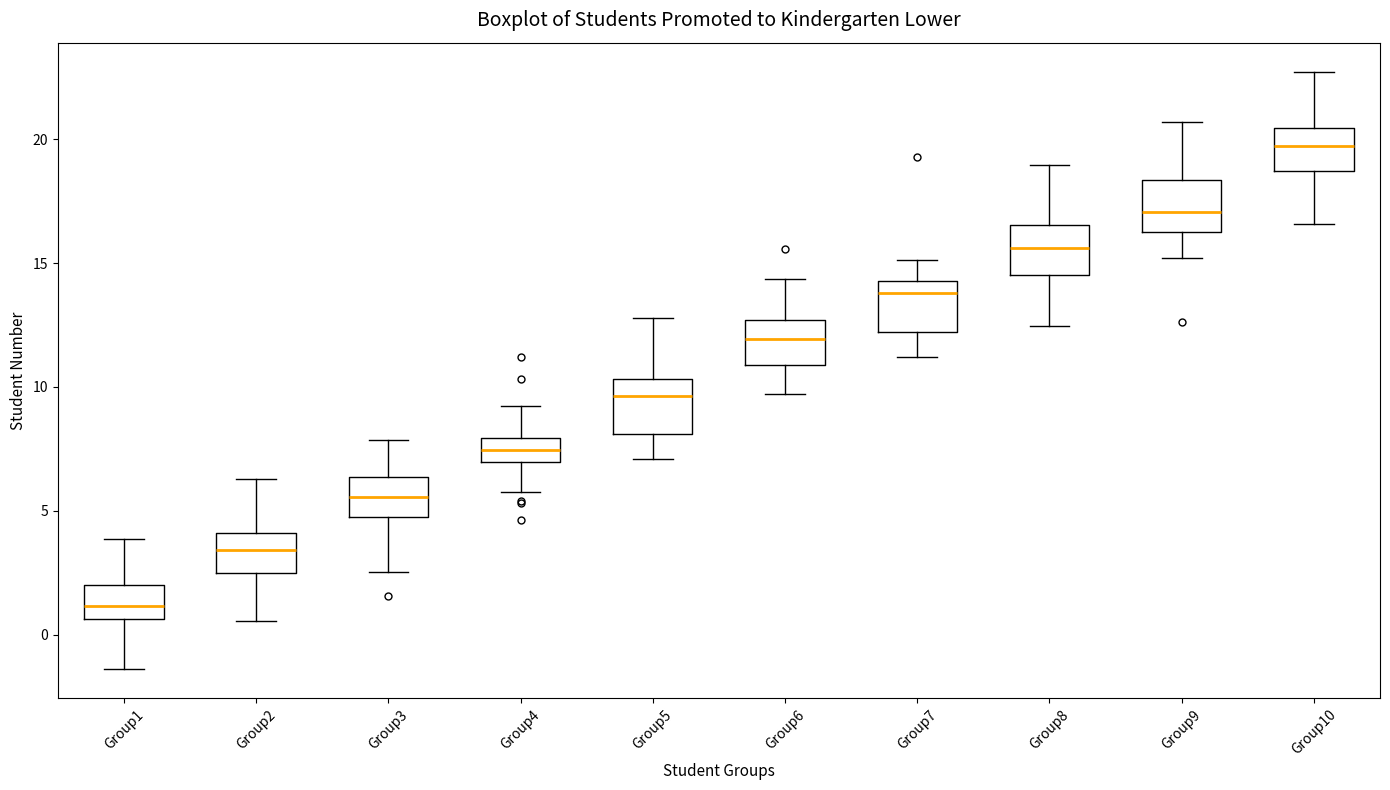

Reading left to right, read every box against the y-axis: the position of its median line, the range the box covers, and the ends of its whiskers. The values are not printed on the chart, so give them approximately, as read against the axis.

Group1: median 1.0, box 0.5 to 2.0, whiskers -1.5 to 4.0
Group2: median 3.5, box 2.5 to 4.0, whiskers 0.5 to 6.5
Group3: median 5.5, box 4.5 to 6.5, whiskers 2.5 to 8.0
Group4: median 7.5, box 7.0 to 8.0, whiskers 5.5 to 9.0
Group5: median 9.5, box 8.0 to 10.5, whiskers 7.0 to 13.0
Group6: median 12.0, box 11.0 to 12.5, whiskers 9.5 to 14.5
Group7: median 14.0, box 12.0 to 14.5, whiskers 11.0 to 15.0
Group8: median 15.5, box 14.5 to 16.5, whiskers 12.5 to 19.0
Group9: median 17.0, box 16.5 to 18.5, whiskers 15.0 to 20.5
Group10: median 19.5, box 18.5 to 20.5, whiskers 16.5 to 22.5